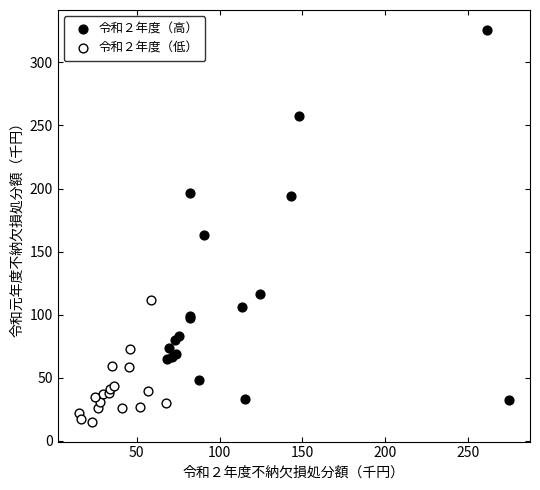

Which series reaches the maximum Y coordinate?

令和２年度（高）